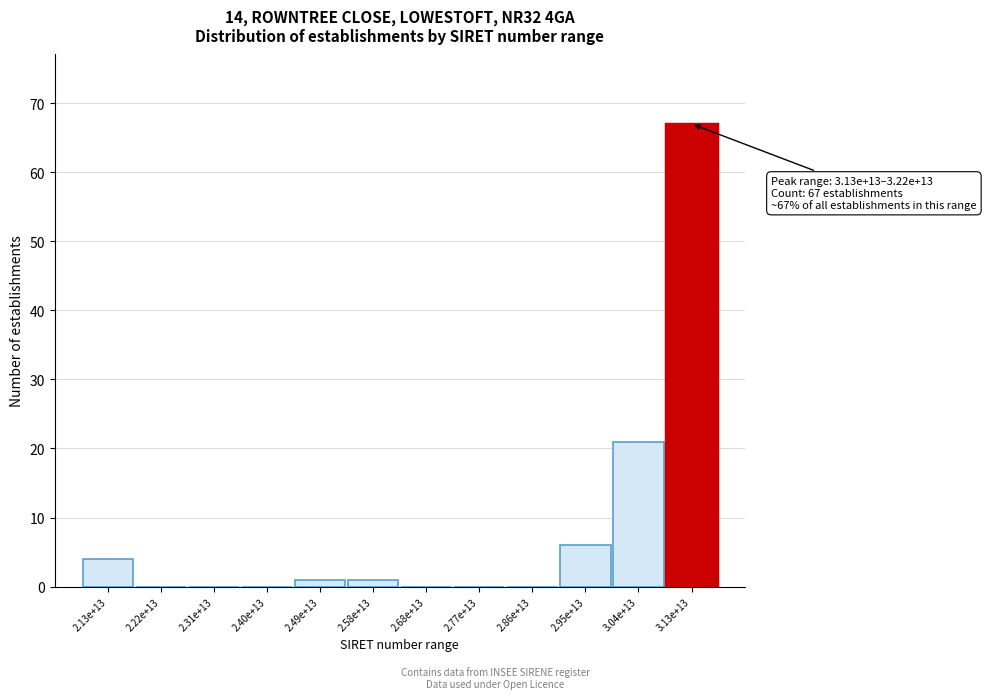

Reading right to left, transcribe all the data shown in this chart.

3.13e+13=67	3.04e+13=21	2.95e+13=6	2.86e+13=0	2.77e+13=0	2.68e+13=0	2.58e+13=1	2.49e+13=1	2.40e+13=0	2.31e+13=0	2.22e+13=0	2.13e+13=4